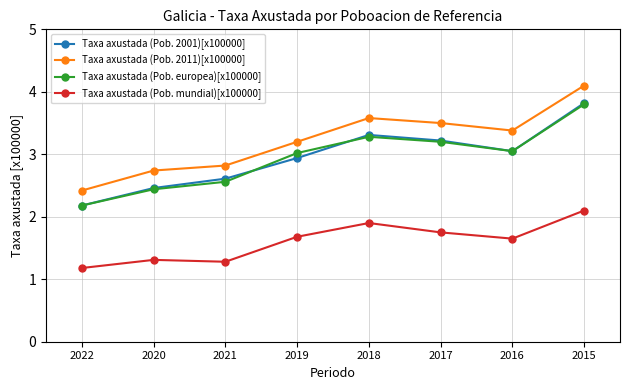

What is the sum of the Taxa axustada (Pob. mundial)[x100000] values at 2017 and 2015?

3.9